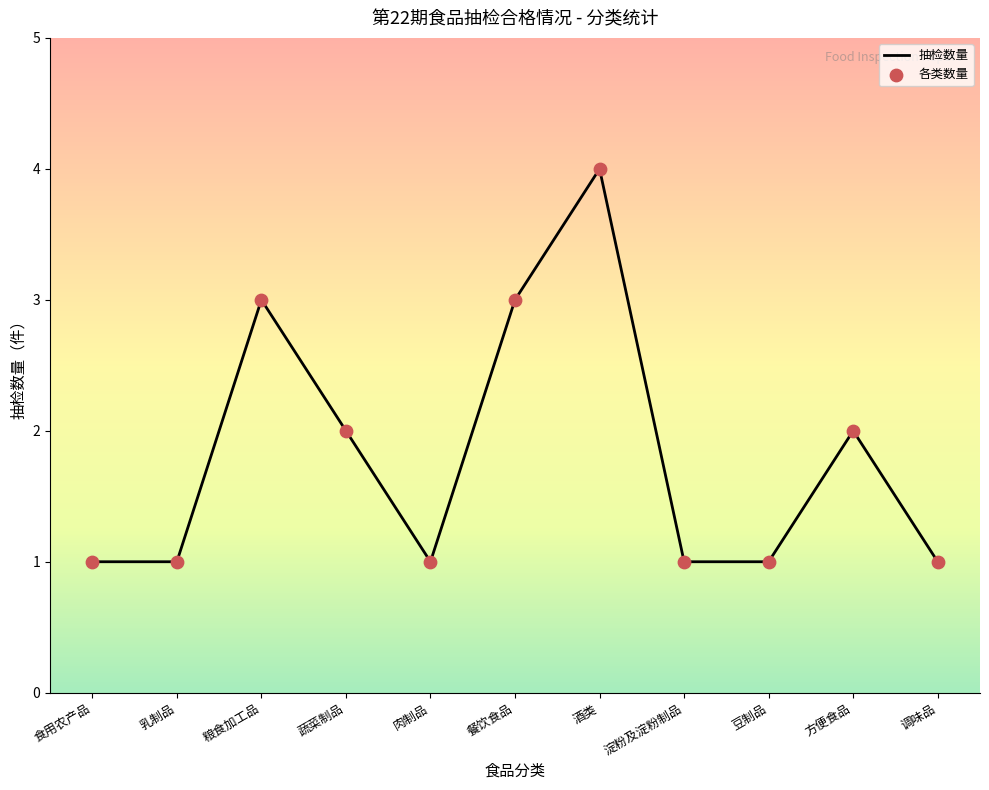

What position from the left is 方便食品?

10